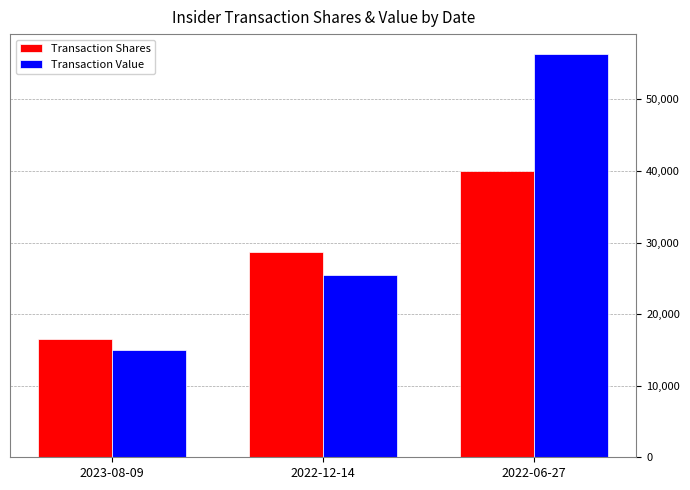

What is the difference between the maximum and second lowest values in the Transaction Value series?

30885